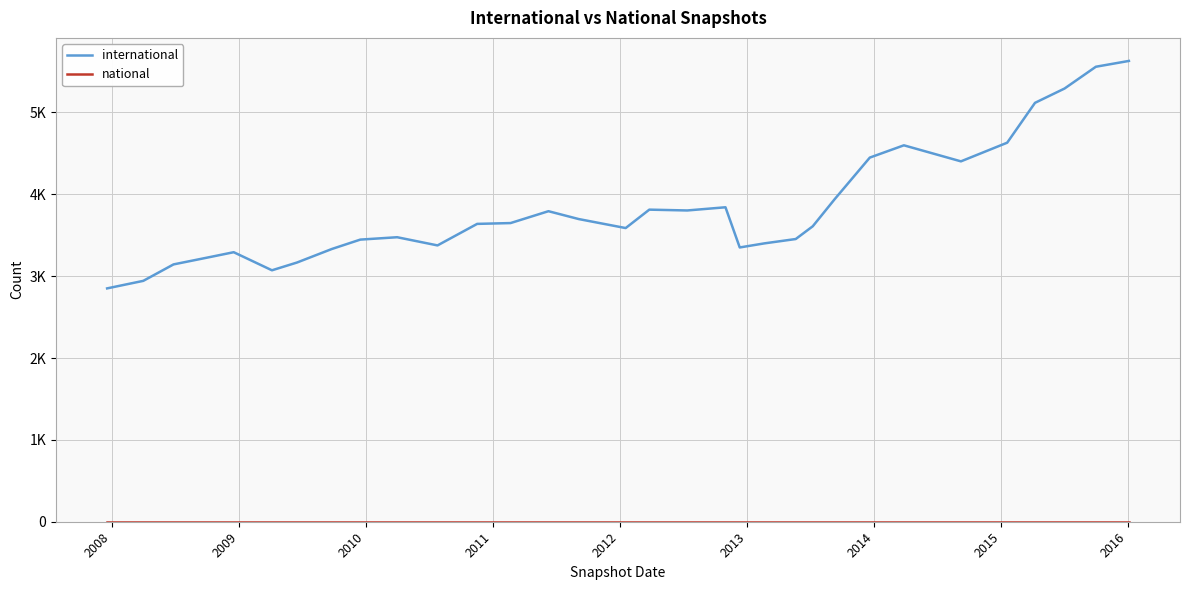

Is this an area chart (filled region under the line)?

No